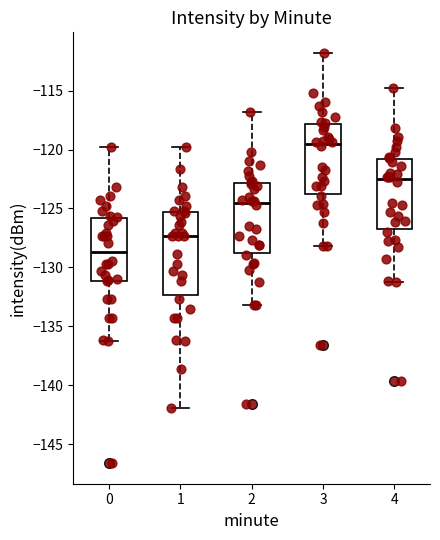

Reading left to right, read every box against the y-axis: the position of its median line, the range the box covers, and the ends of its whiskers. The values are not printed on the chart, so give them approximately, as read against the axis.

0: median -128.5, box -131.0 to -126.0, whiskers -136.0 to -120.0
1: median -127.5, box -132.5 to -125.5, whiskers -142.0 to -120.0
2: median -124.5, box -129.0 to -123.0, whiskers -133.0 to -117.0
3: median -119.5, box -124.0 to -118.0, whiskers -128.0 to -112.0
4: median -122.5, box -127.0 to -121.0, whiskers -131.0 to -115.0